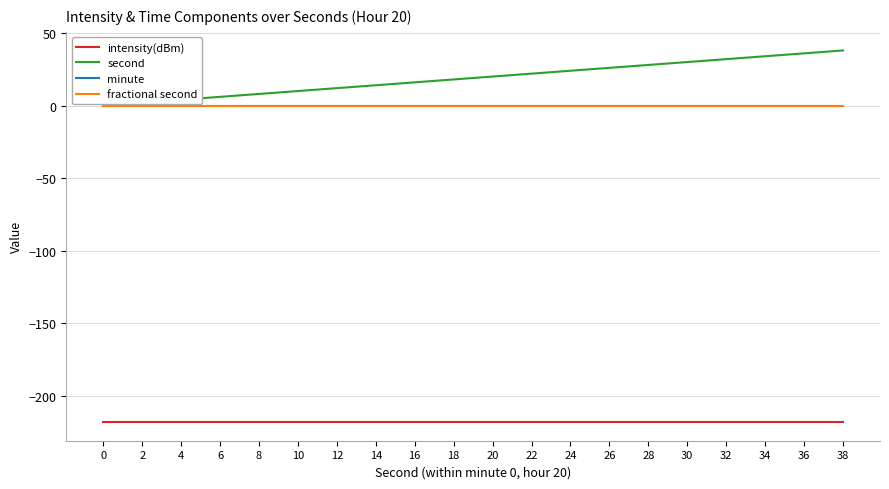

True or false: minute and fractional second cross at least once.

False